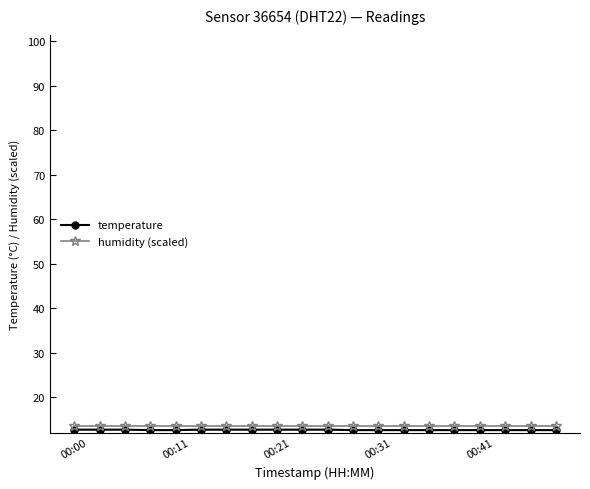

What is the minimum value shown in the chart?

12.6